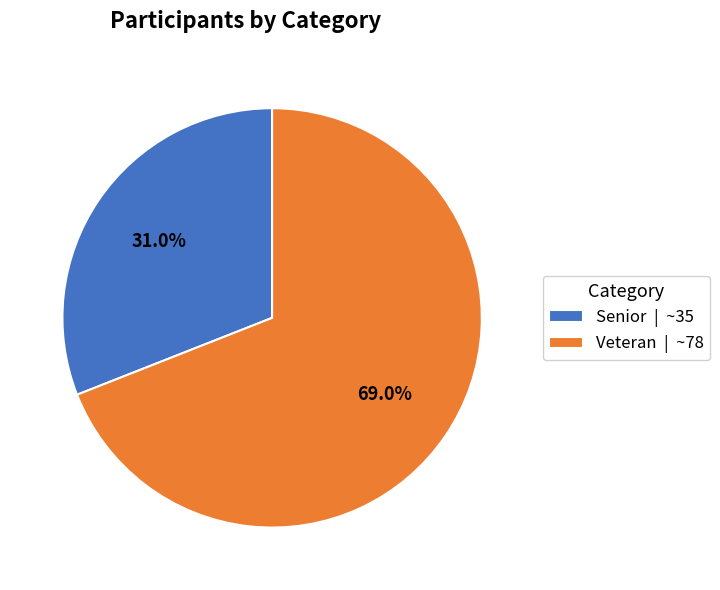

Which has a higher value, Senior or Veteran?

Veteran